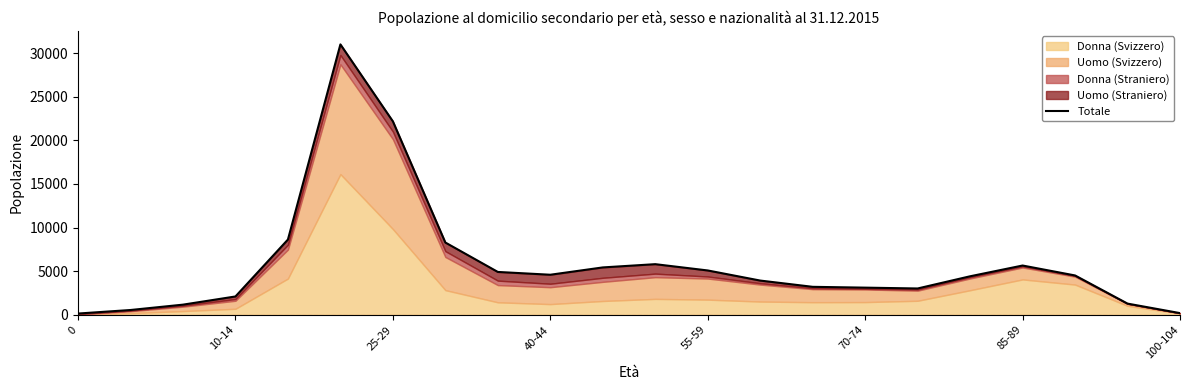

Count the number of categories in the chart.

22